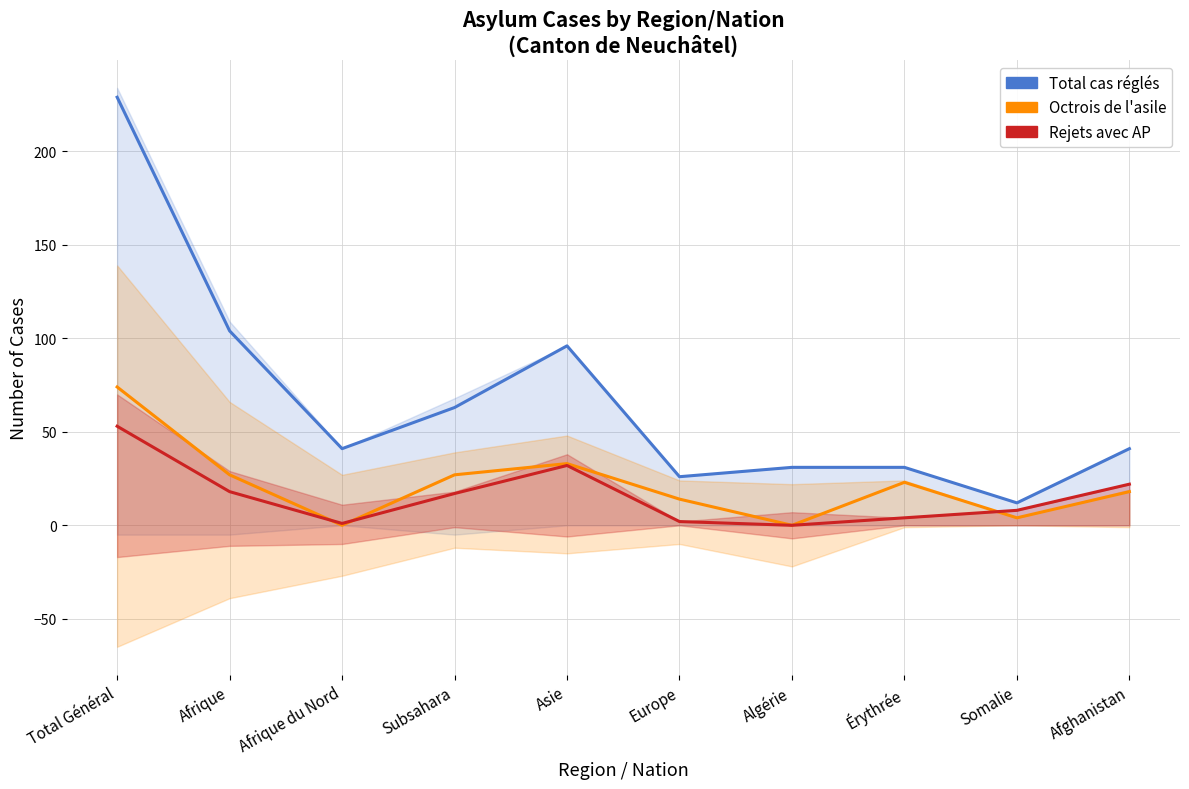

Is this an area chart (filled region under the line)?

No